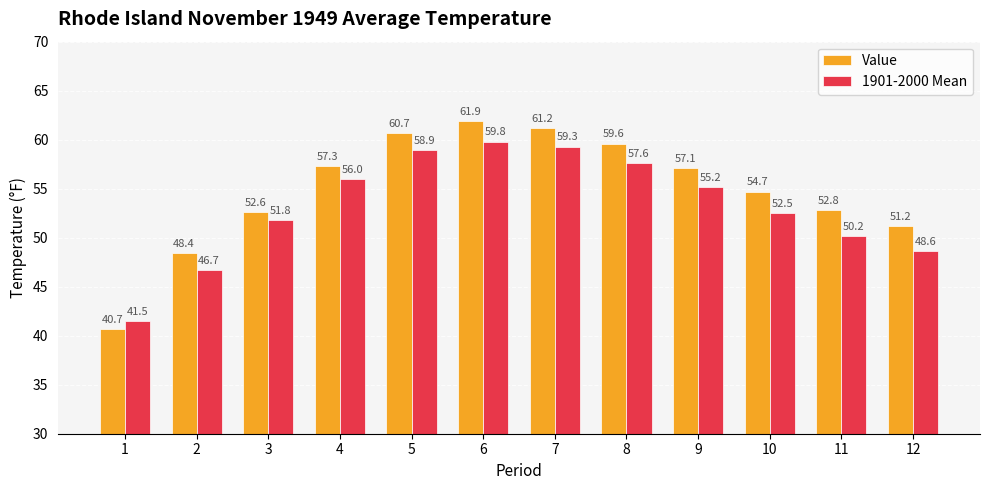

What is the value of the Value bar at the 9th from the left?

57.1